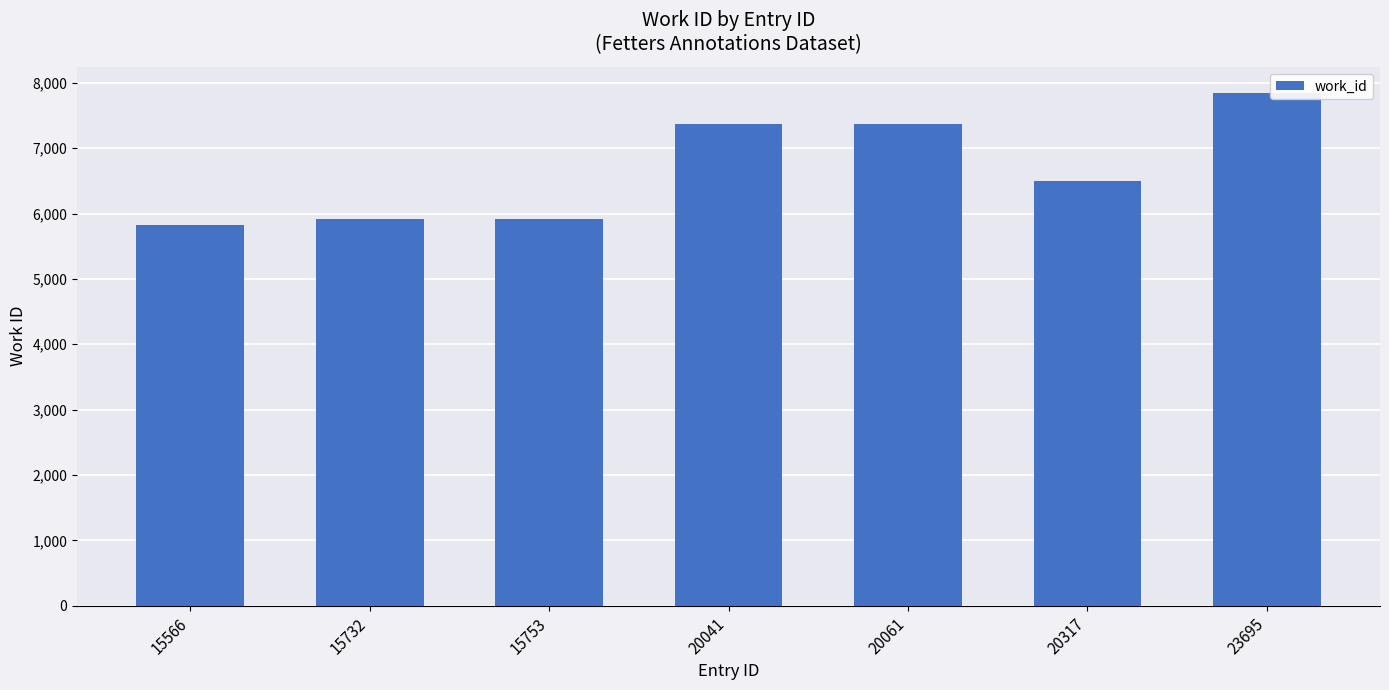

What is the sum of all values?

46765